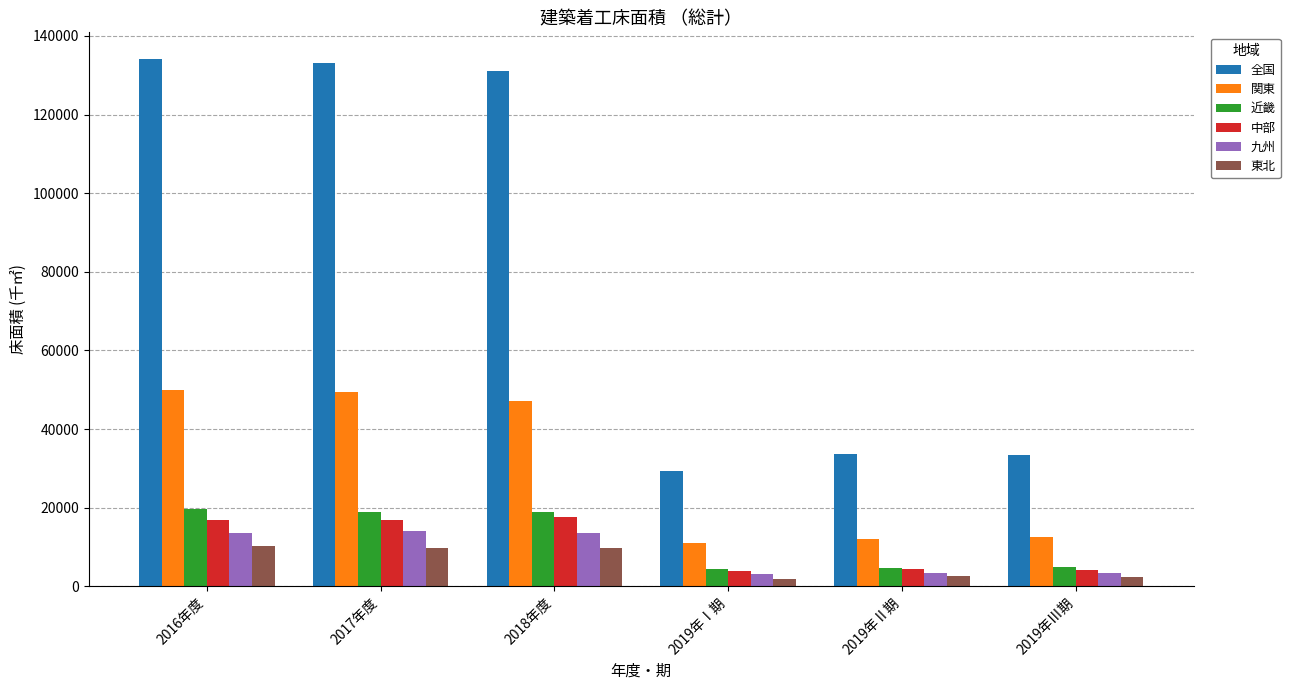

The 九州 series shows 3460.3 at 2019年Ⅱ期. True or false?

True